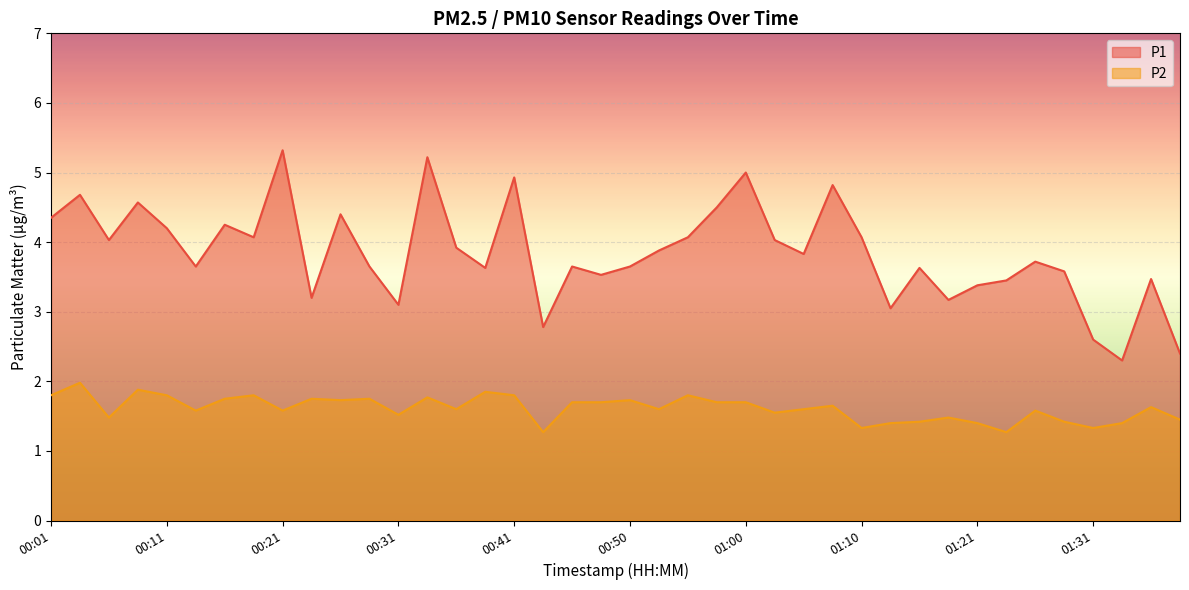

List the series in order of their peak value, lowest first.

P2, P1